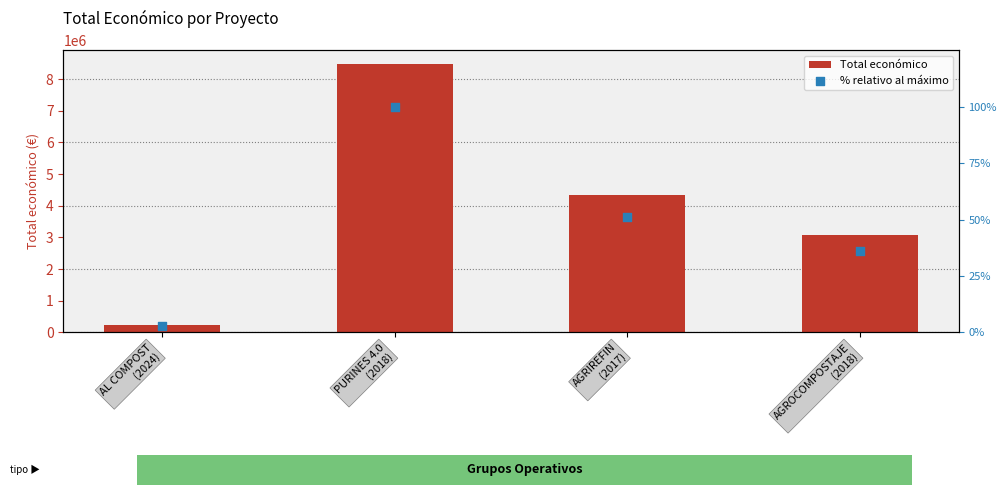

Which series contains the lowest Y value?

% relativo al máximo